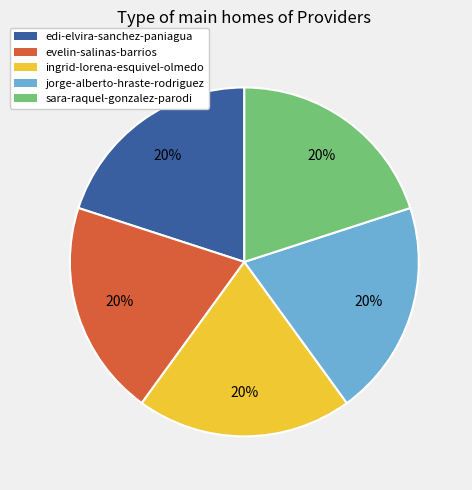

To the nearest percent, what is the combined percentage of edi-elvira-sanchez-paniagua and ingrid-lorena-esquivel-olmedo?

40%